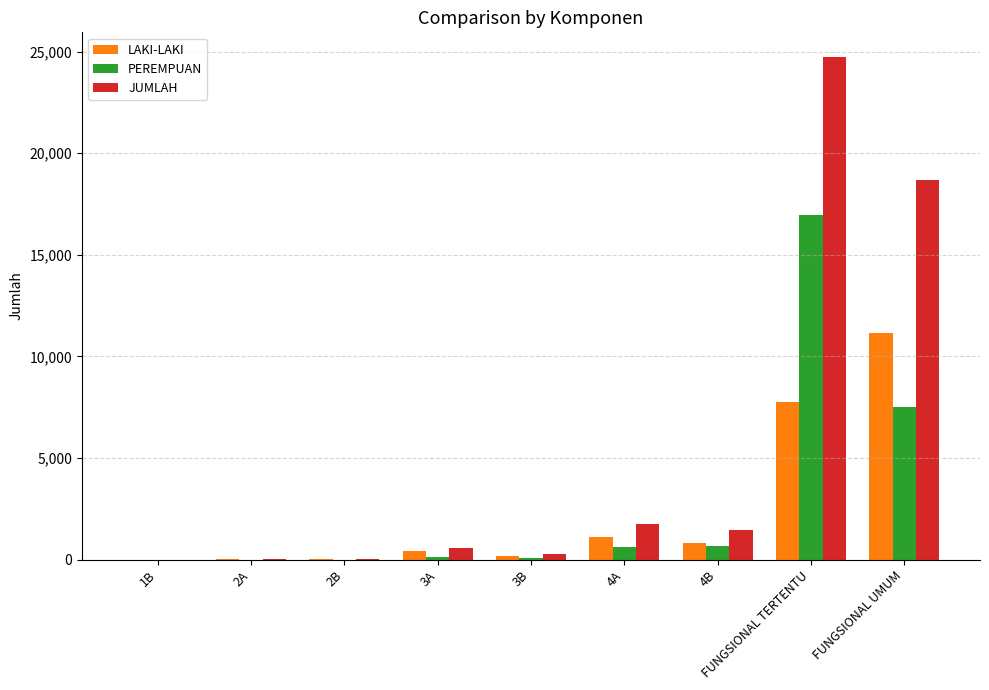

What are all the series names shown in the legend?

LAKI-LAKI, PEREMPUAN, JUMLAH